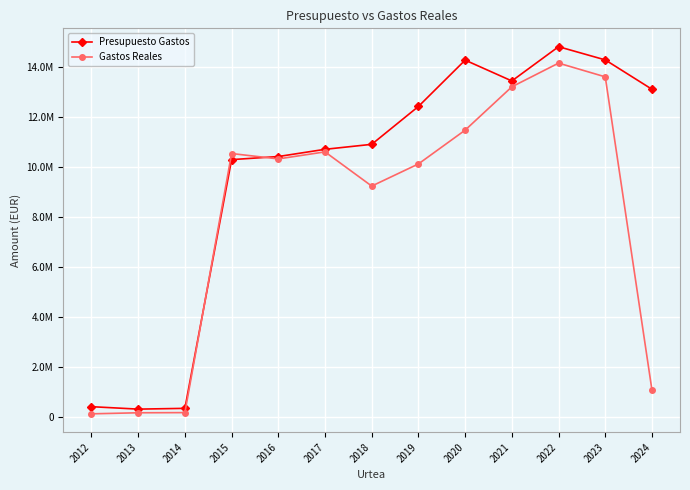

True or false: Presupuesto Gastos has more than 2 interior local peaks.

False